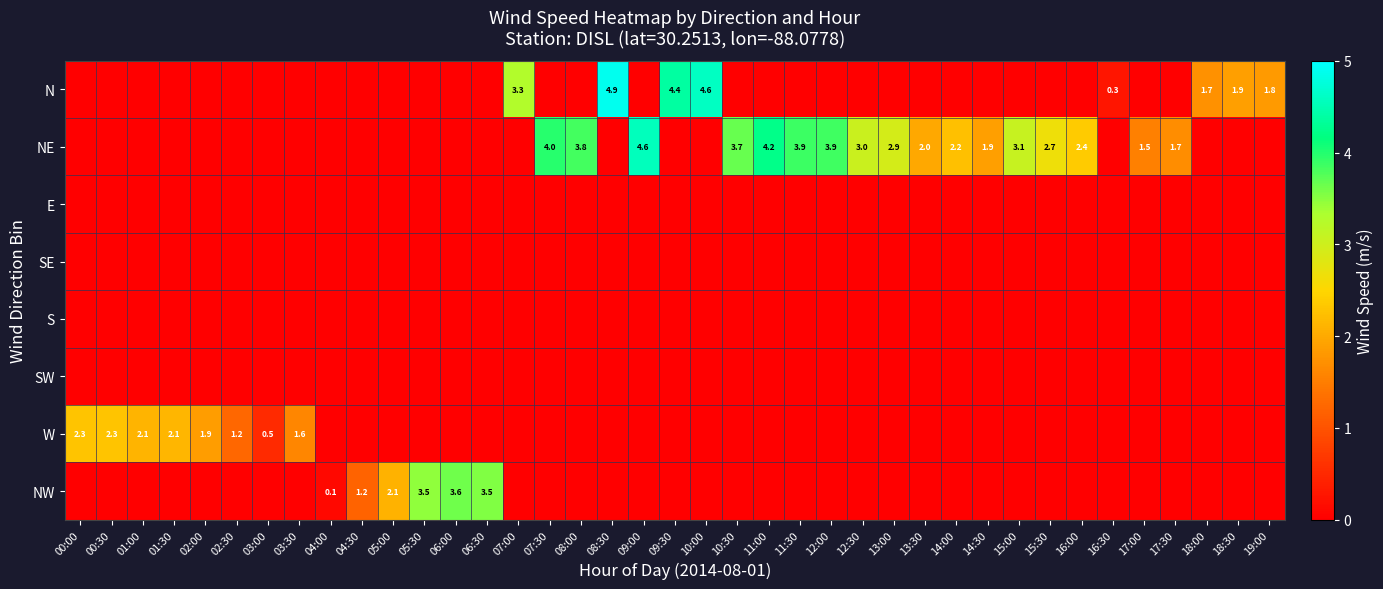

What is the spread (max minus min) of values at 03:30?

1.6